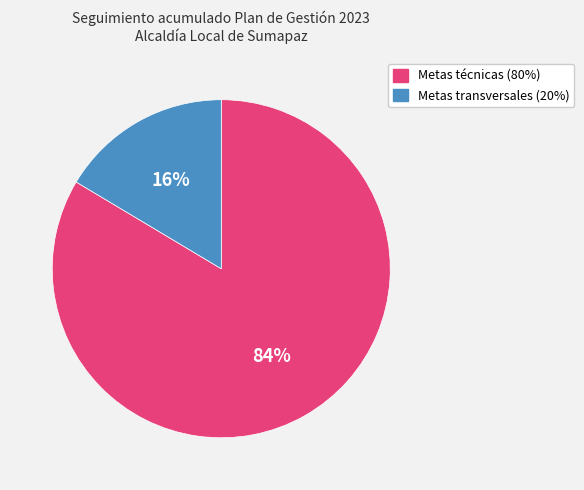

The Metas transversales (20%) slice represents 31% of the pie. True or false?

False